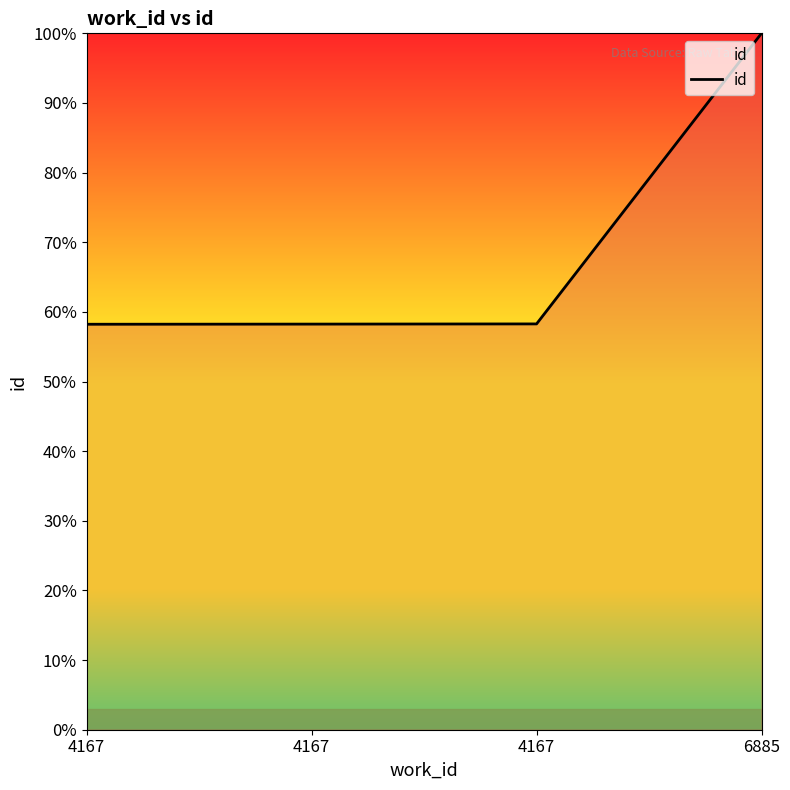

What is the value of the 1st point from the left?

0.6